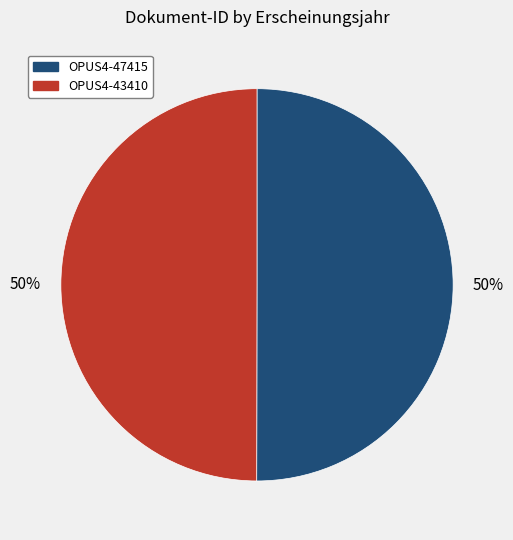

Do OPUS4-47415 and OPUS4-43410 together represent more than half of the pie?

Yes